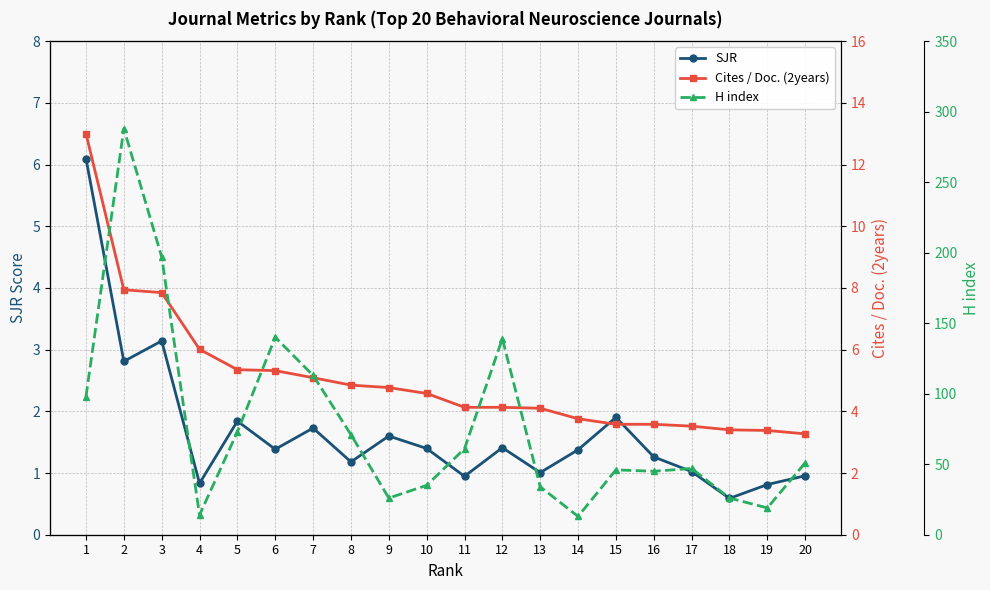

Reading right to left, extract all data points from this chart.

SJR: 1.0	0.8	0.6	1.0	1.3	1.9	1.4	1.0	1.4	0.9	1.4	1.6	1.2	1.7	1.4	1.8	0.8	3.1	2.8	6.1
Cites / Doc. (2years): 3.3	3.4	3.4	3.5	3.6	3.6	3.8	4.1	4.1	4.1	4.6	4.8	4.8	5.1	5.3	5.3	6.0	7.8	7.9	13.0
H index: 51.0	19.0	26.0	47.0	45.0	46.0	13.0	34.0	139.0	61.0	35.0	26.0	71.0	113.0	140.0	73.0	14.0	197.0	288.0	98.0